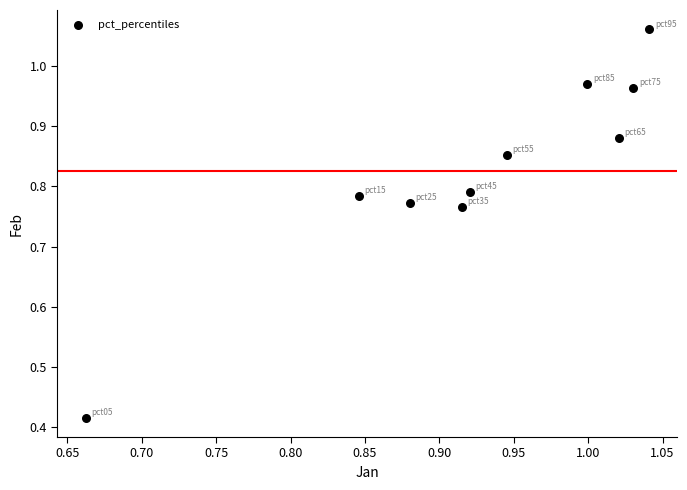

What is the range of Y values (max minus min)?

0.6